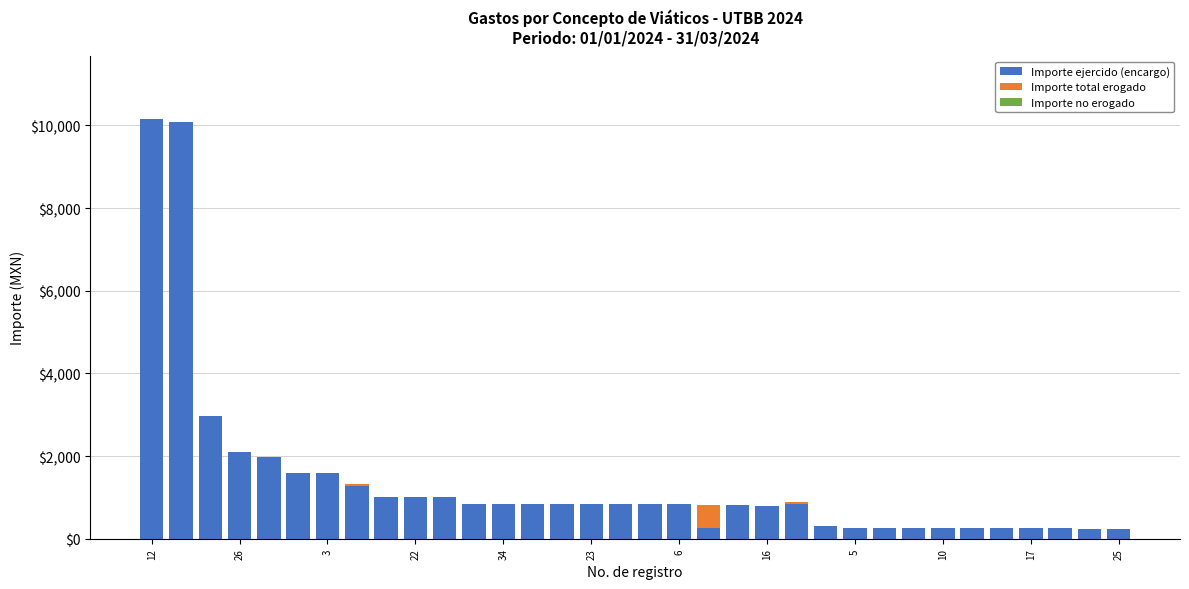

What is the highest value of the Importe ejercido (encargo) series?

10157.3